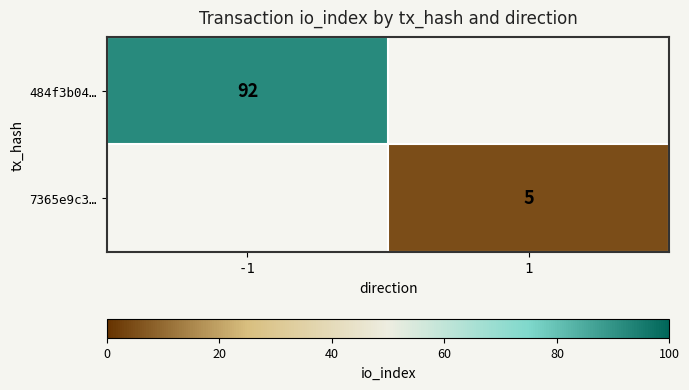

The 7365e9c3… series shows 9 at 1. True or false?

False